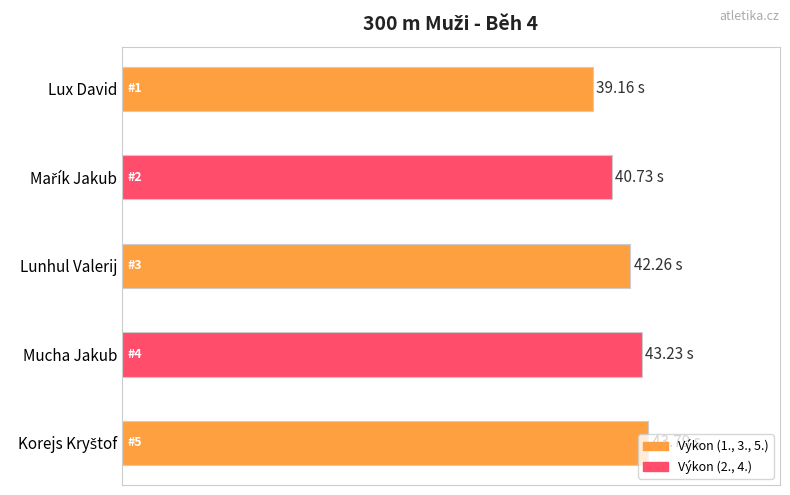

What is the difference between the maximum and minimum values?

4.6